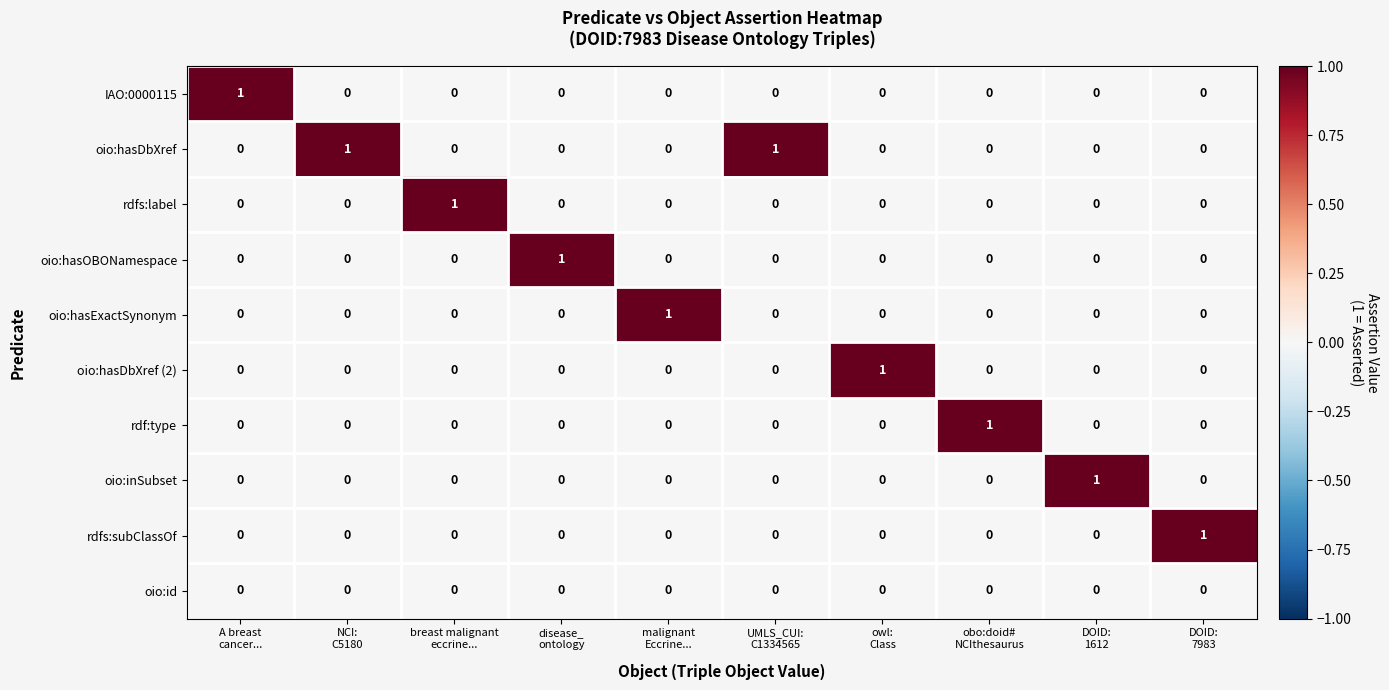

Which series has the largest total across all categories?

oio:hasDbXref